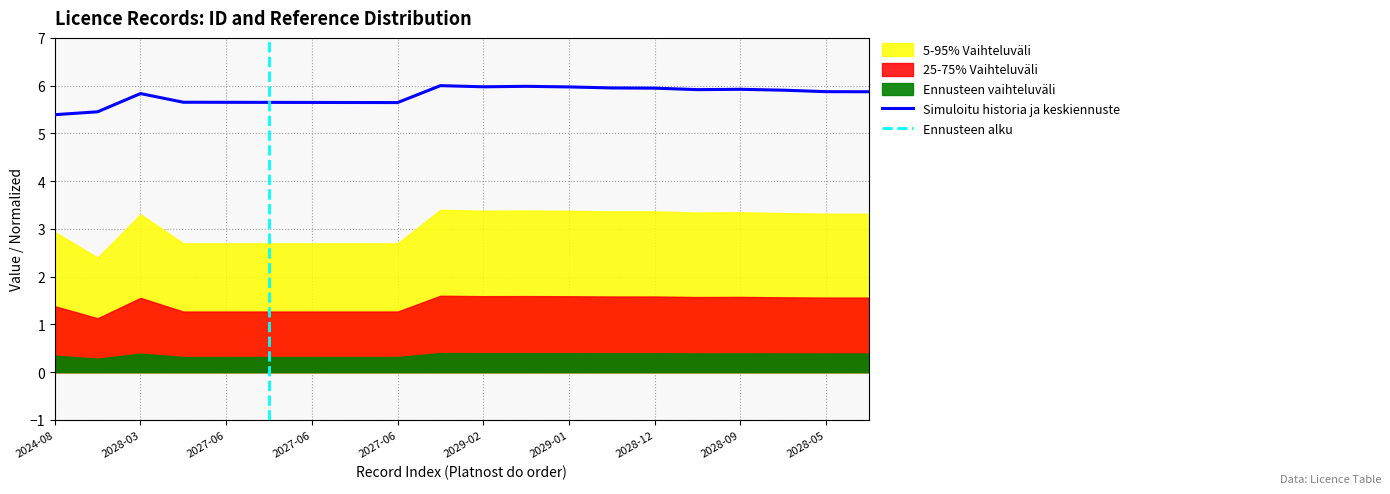

How many points are lower than both their immediate neighbors (excluding endpoints)?

3